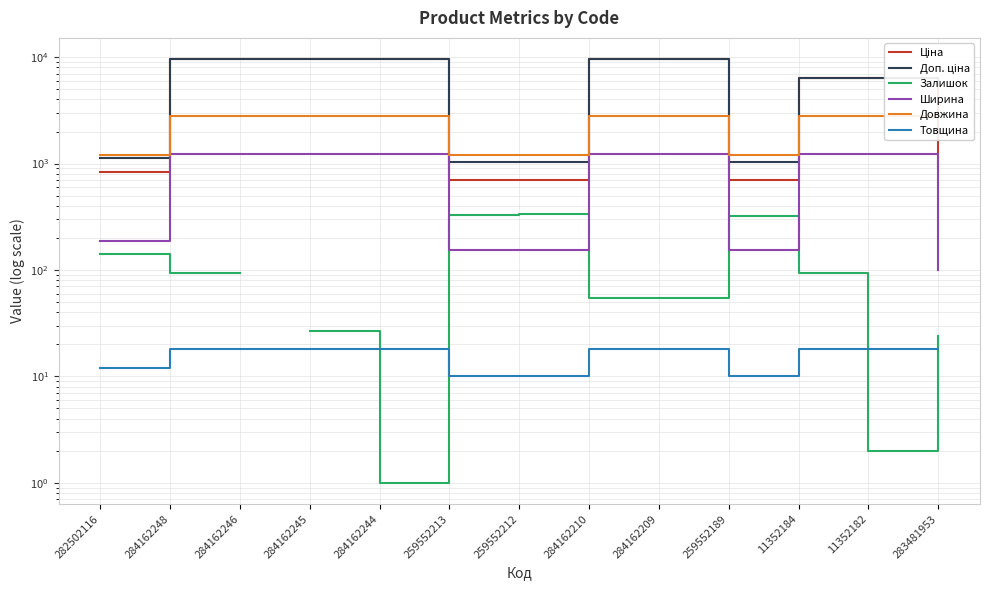

What position from the left is 284162246?

3